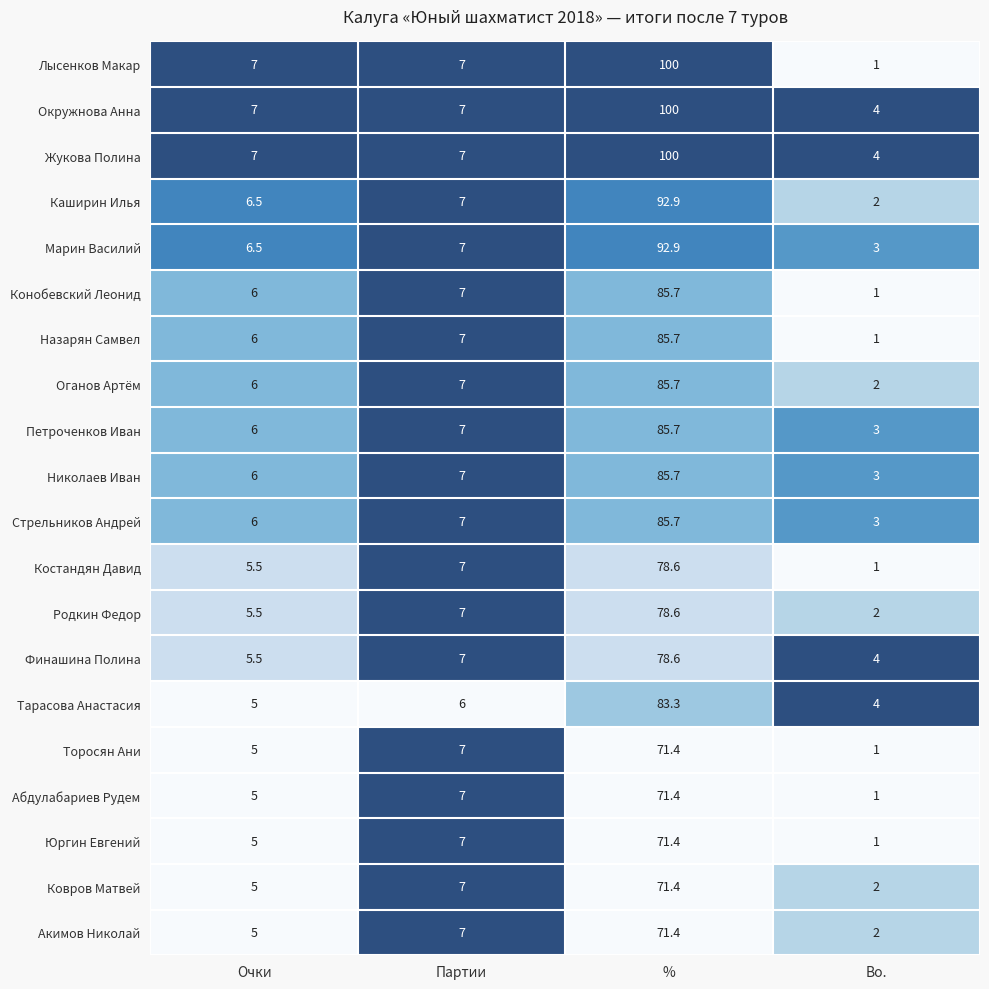

Is it true that Жукова Полина equals 30.1 at %?

False